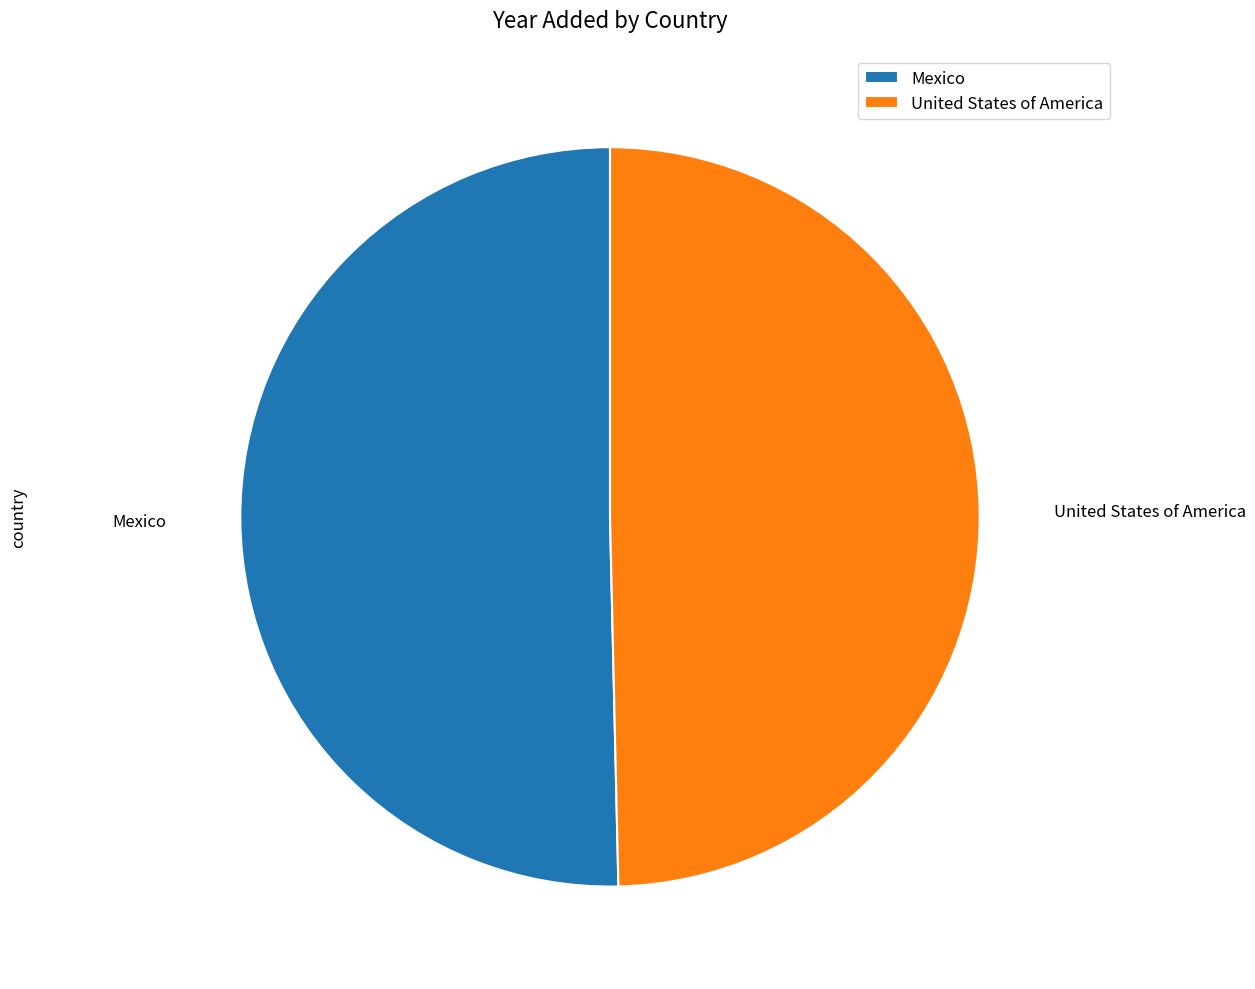

How many slices are in this pie chart?

2